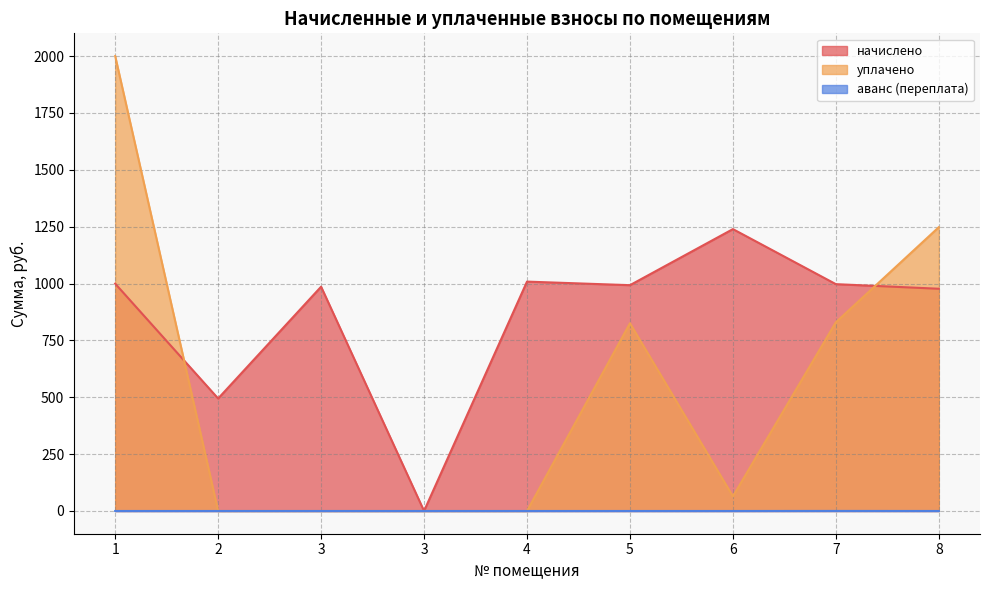

Rank the series at 1 from highest to lowest value.

уплачено, начислено, аванс (переплата)